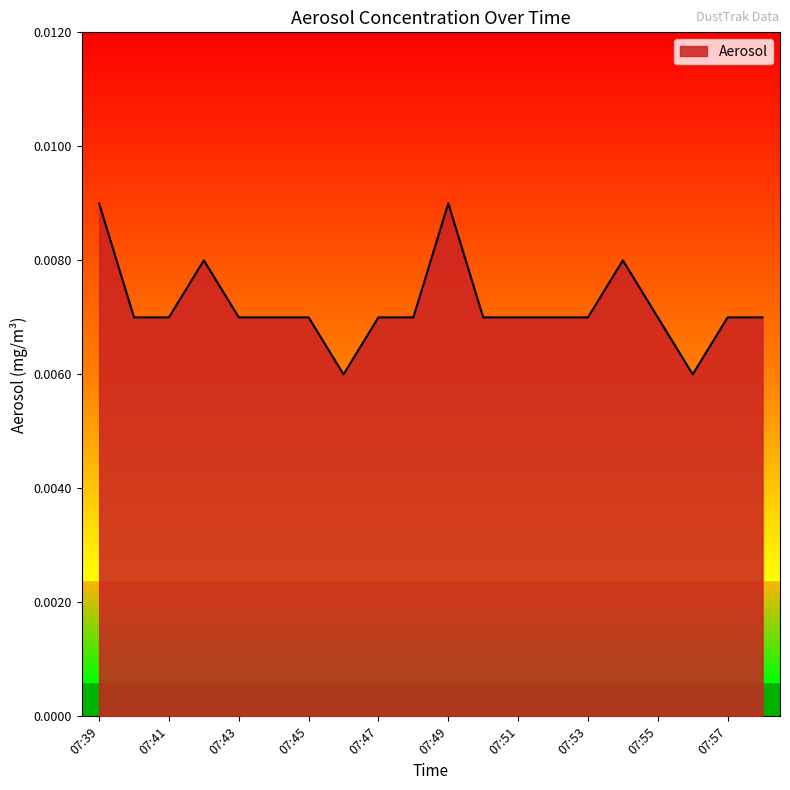

How many points are lower than both their immediate neighbors (excluding endpoints)?

2